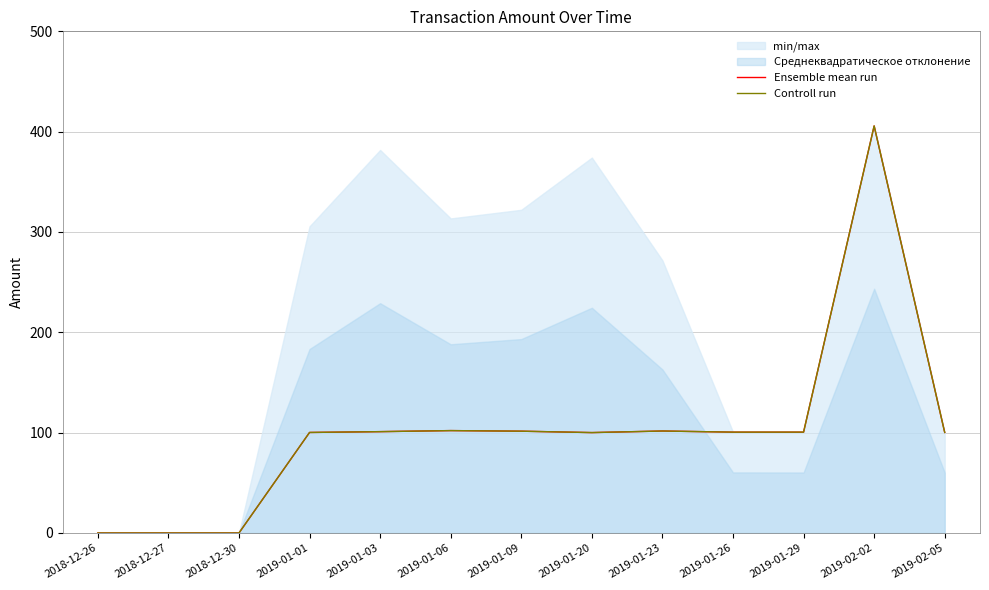

What is the difference between the maximum and minimum values in the Controll run series?

405.7